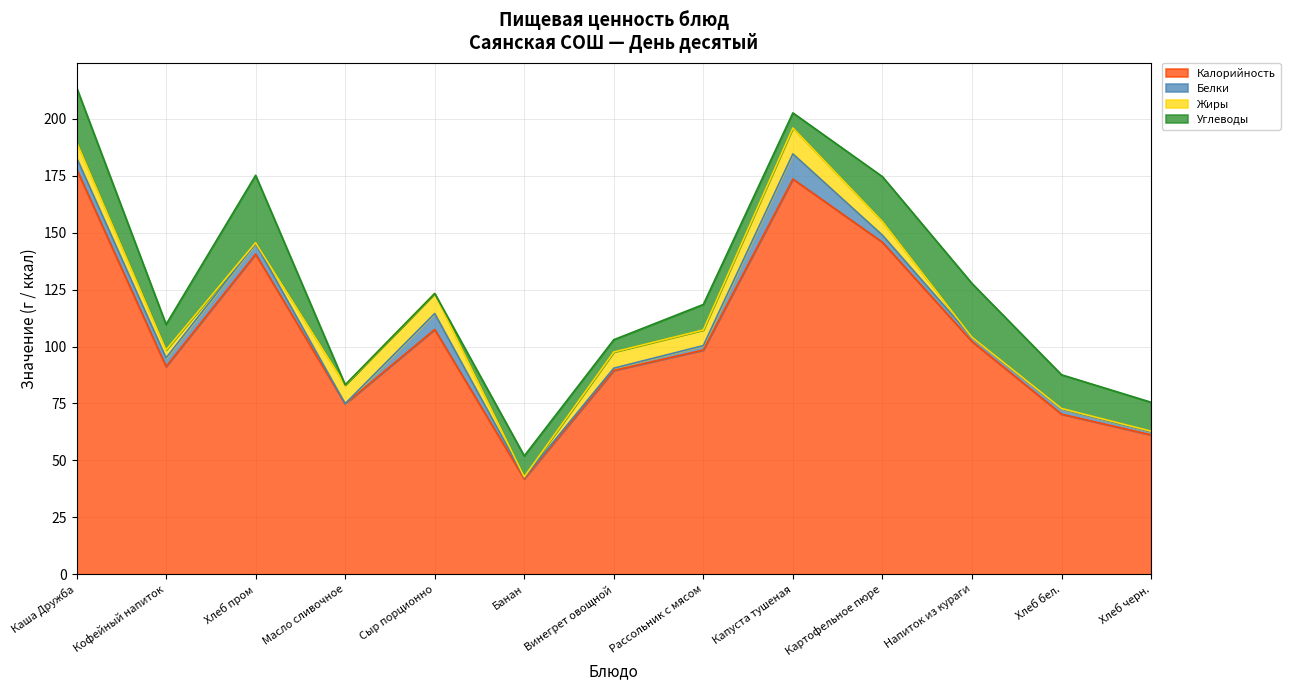

What is the total value across all series at Каша Дружба?

213.8